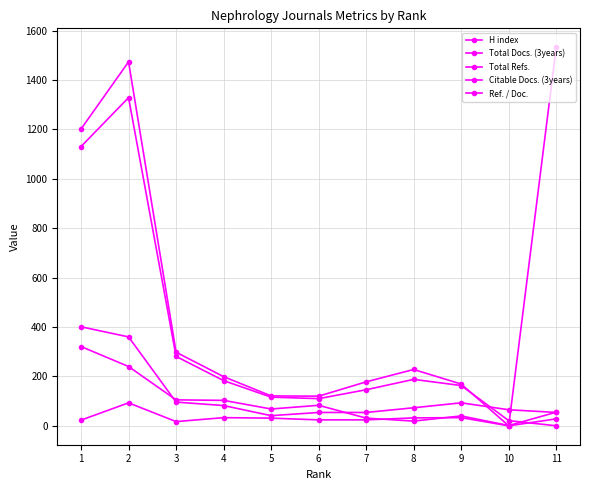

Reading right to left, what are all the values shown in this chart?

H index: 55	1	40	19	31	83	68	103	105	240	321
Total Docs. (3years): 54	65	93	73	54	54	41	82	96	360	401
Total Refs.: 1533	0	169	228	178	120	121	199	298	1474	1202
Citable Docs. (3years): 0	21	163	188	146	110	116	183	281	1329	1131
Ref. / Doc.: 28	0	33	32	24	24	31	33	17	93	23